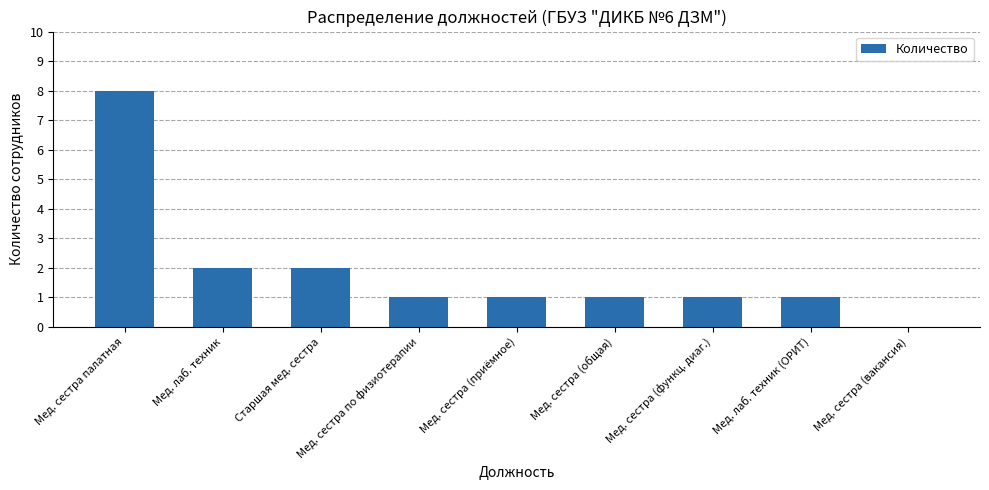

How many series are shown in this chart?

1